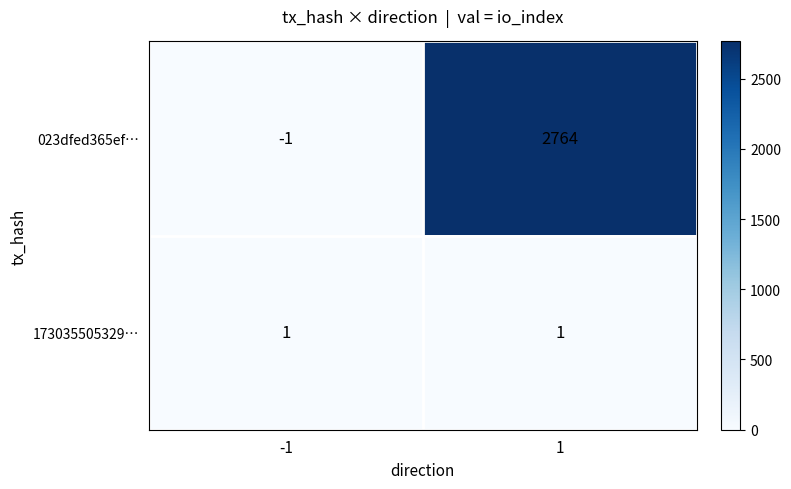

What is the spread (max minus min) of values at -1?

2